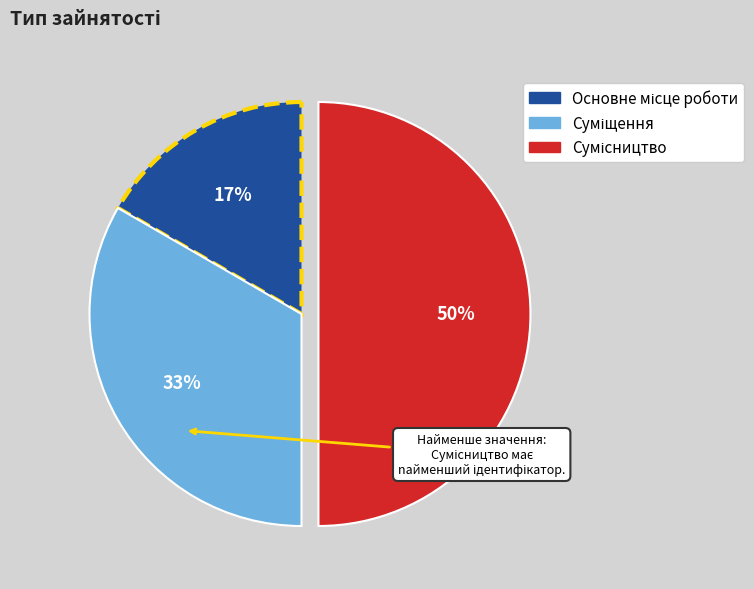

To the nearest percent, what is the difference between the largest and smallest slice percentages?

33%